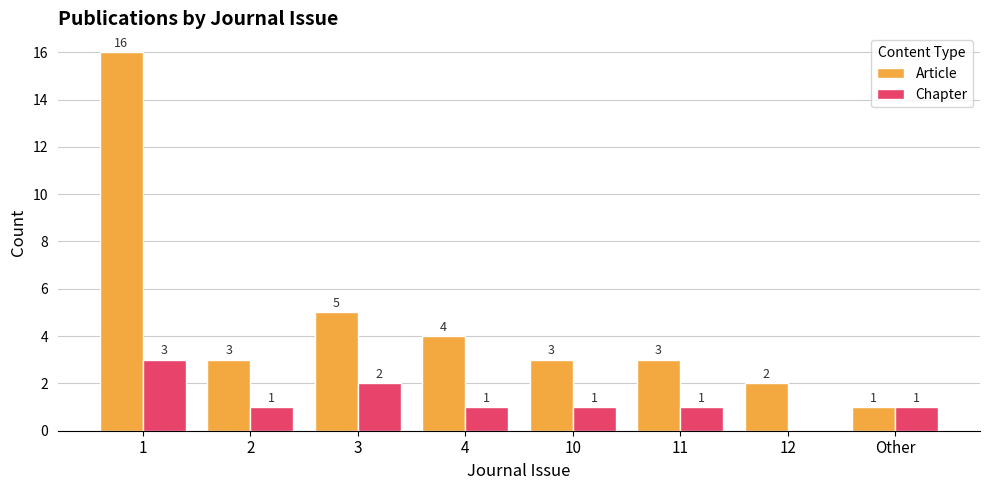

At which label does Article first exceed 3?

1